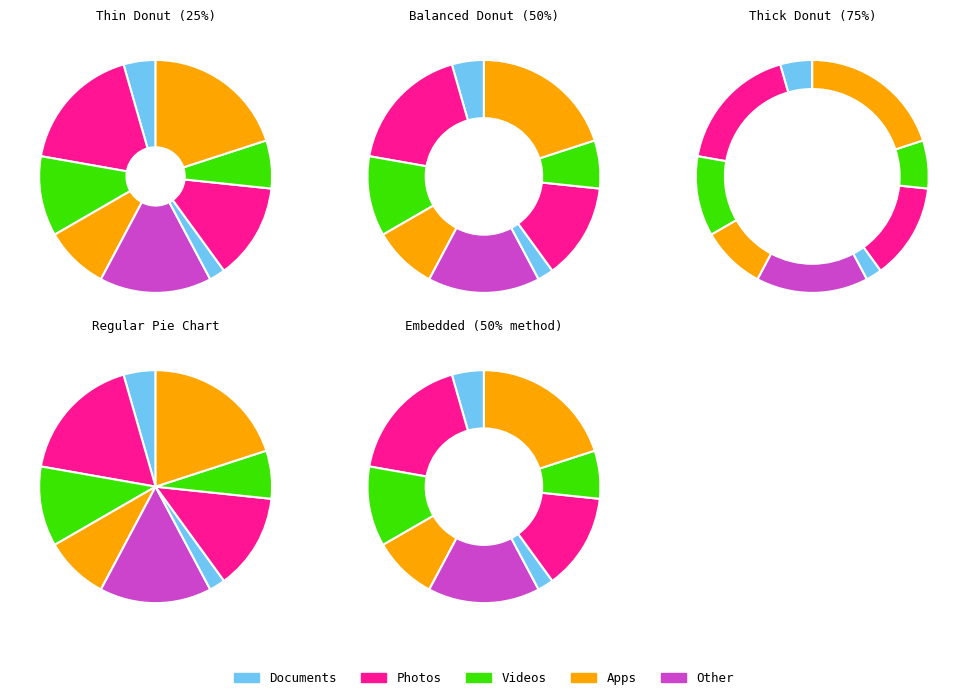

Rank the categories by value from lowest to highest.

9, 3, 5, 6, 4, 7, 2, 1, 8